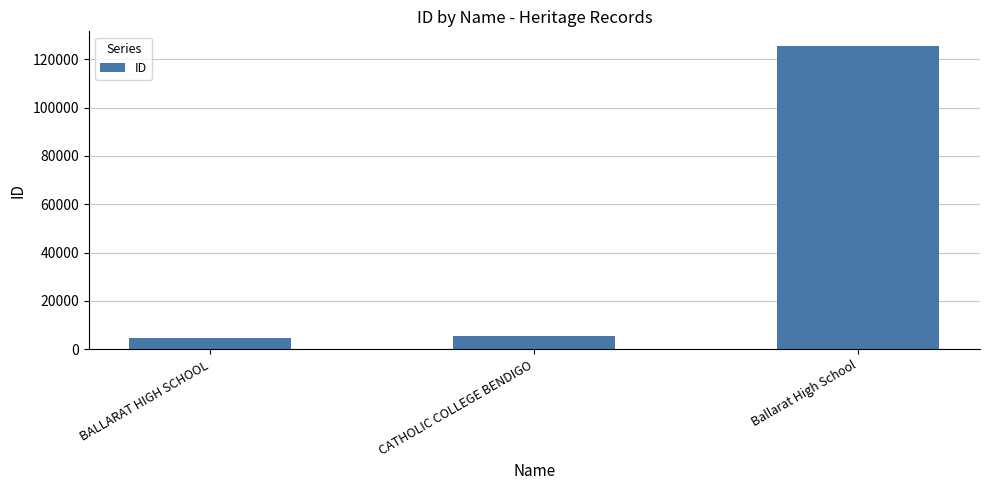

What is the change in value from BALLARAT HIGH SCHOOL to CATHOLIC COLLEGE BENDIGO?

+949